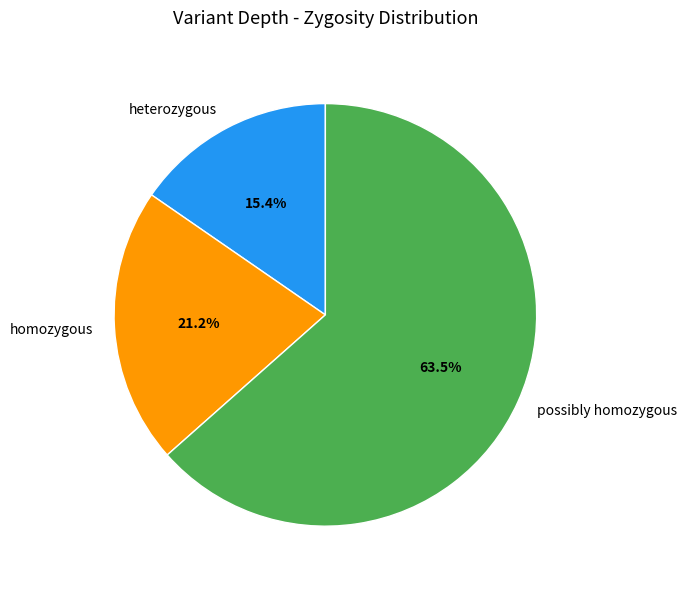

How many slices are in this pie chart?

3